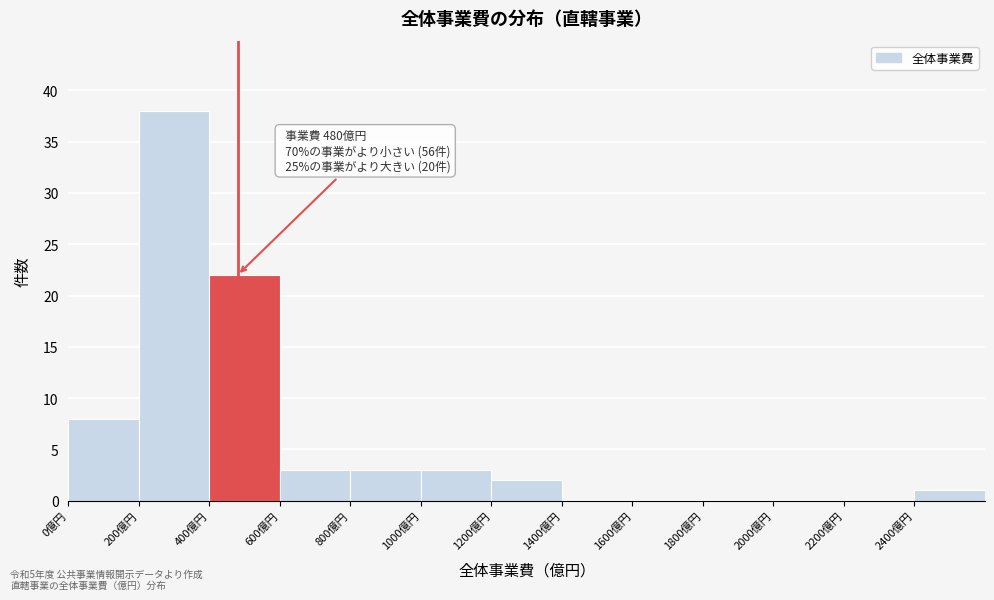

Which range on the x-axis has the tallest bar?

200 to 400